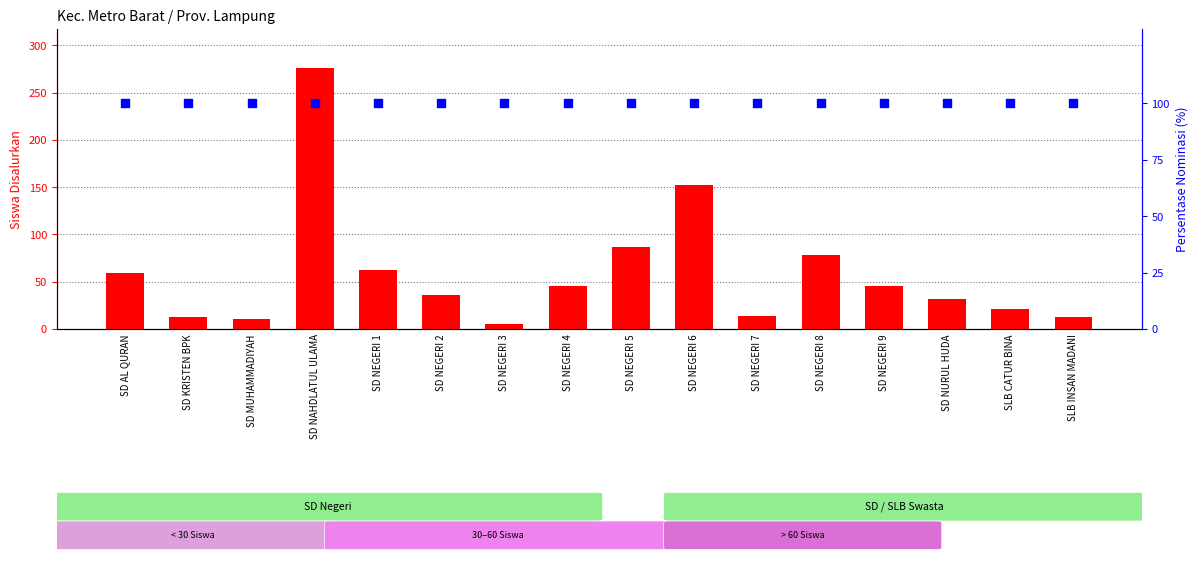

At how many categories does at least one series exceed 158?

1